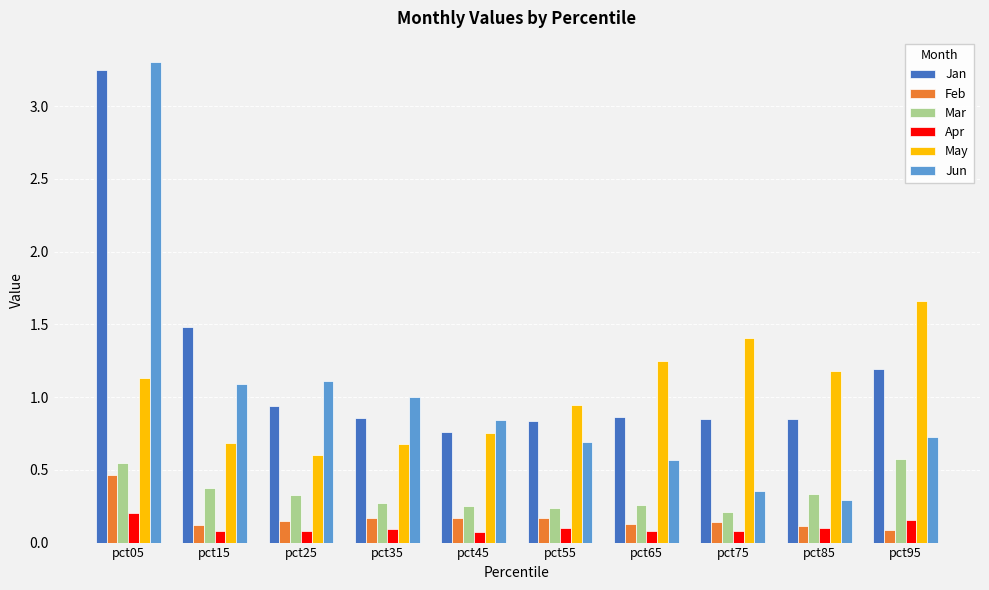

The Mar series shows 0.3 at pct45. True or false?

True